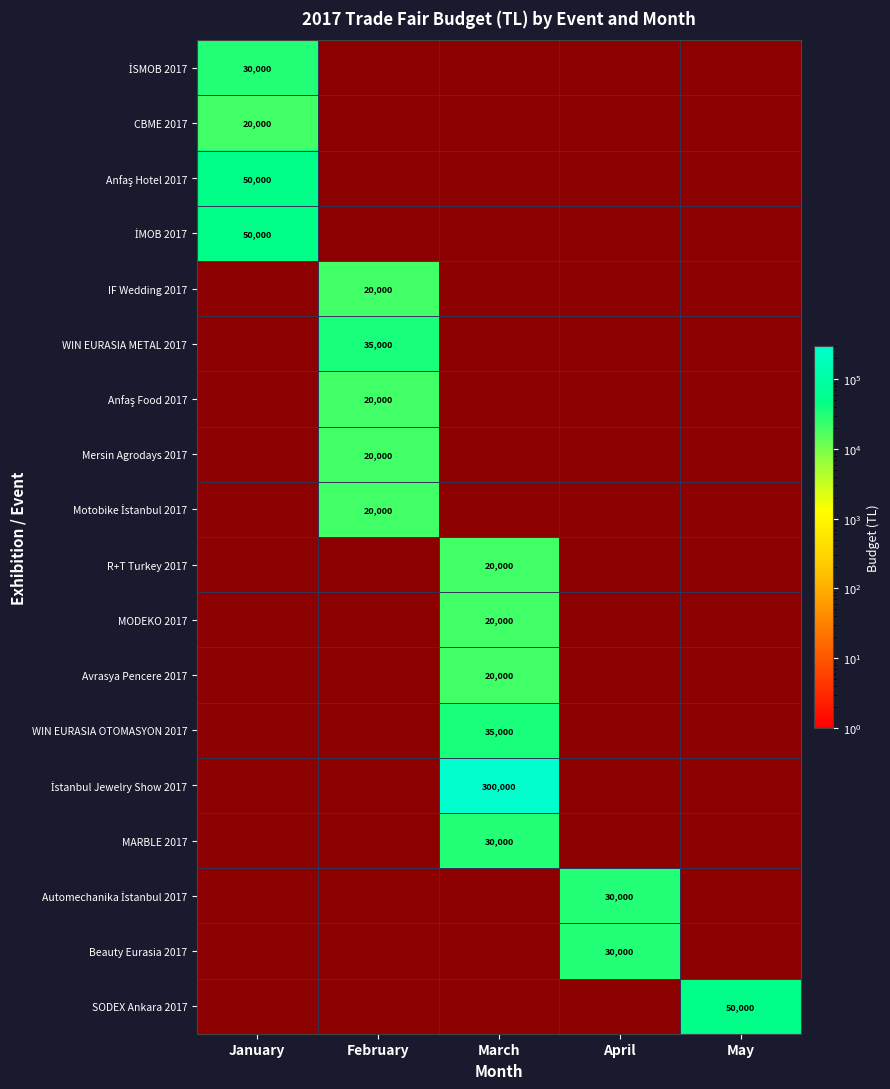

The value of SODEX Ankara 2017 at May is 50000. True or false?

True